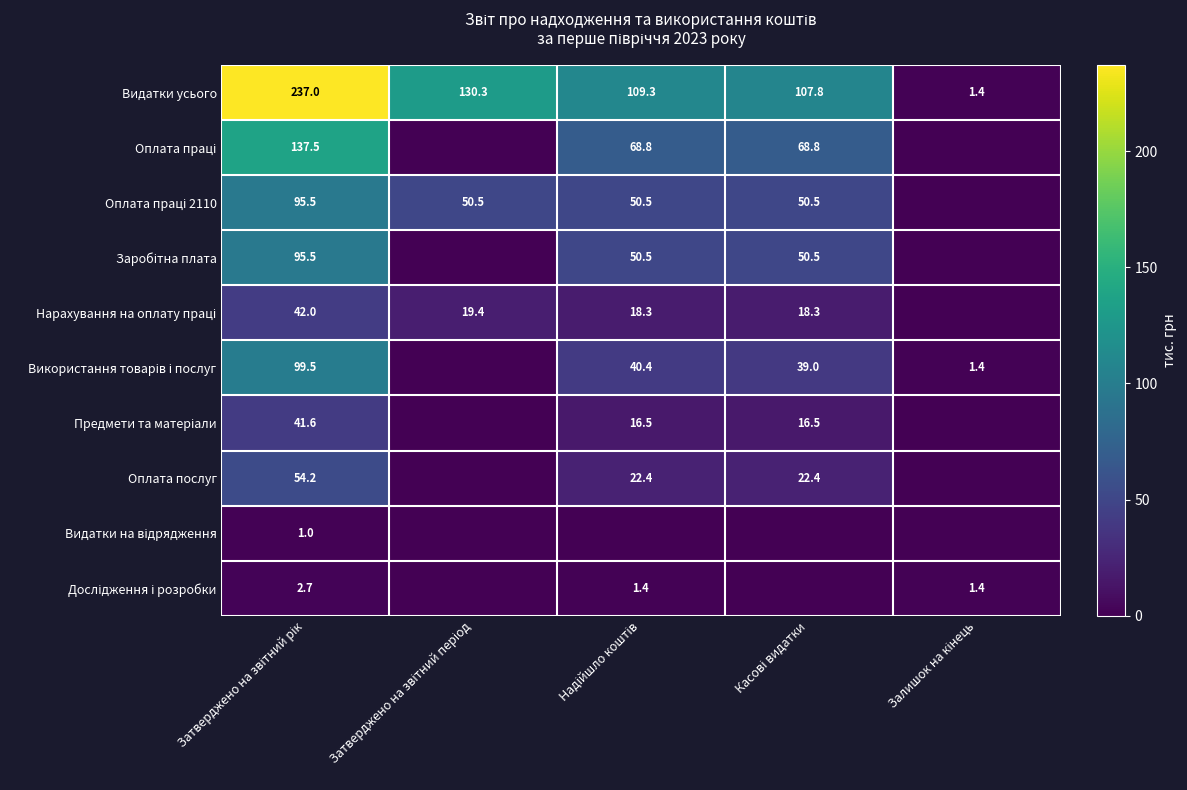

Where does the Оплата праці 2110 series first go above 50?

Затверджено на звітний рік